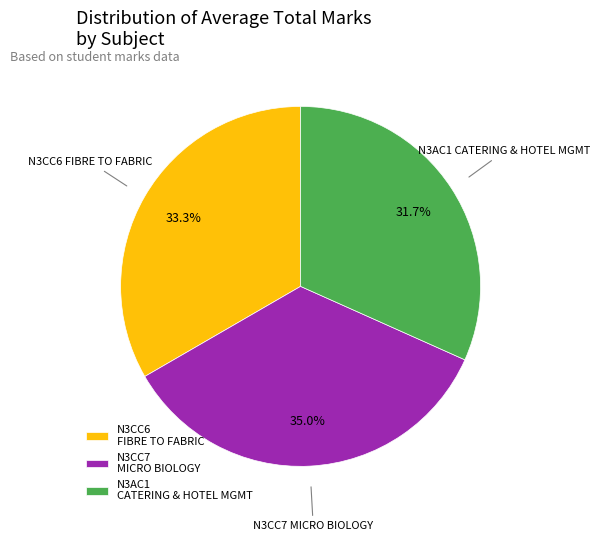

Approximately how many times larger is the value at N3CC6 FIBRE TO FABRIC compared to N3CC7 MICRO BIOLOGY?

1.0